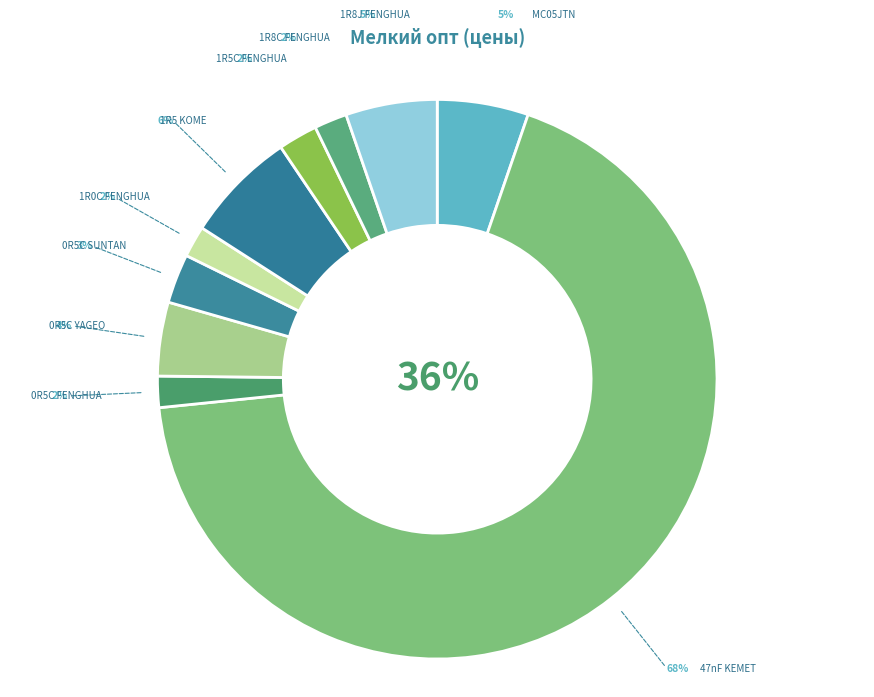

Does any single category account for the majority?

Yes